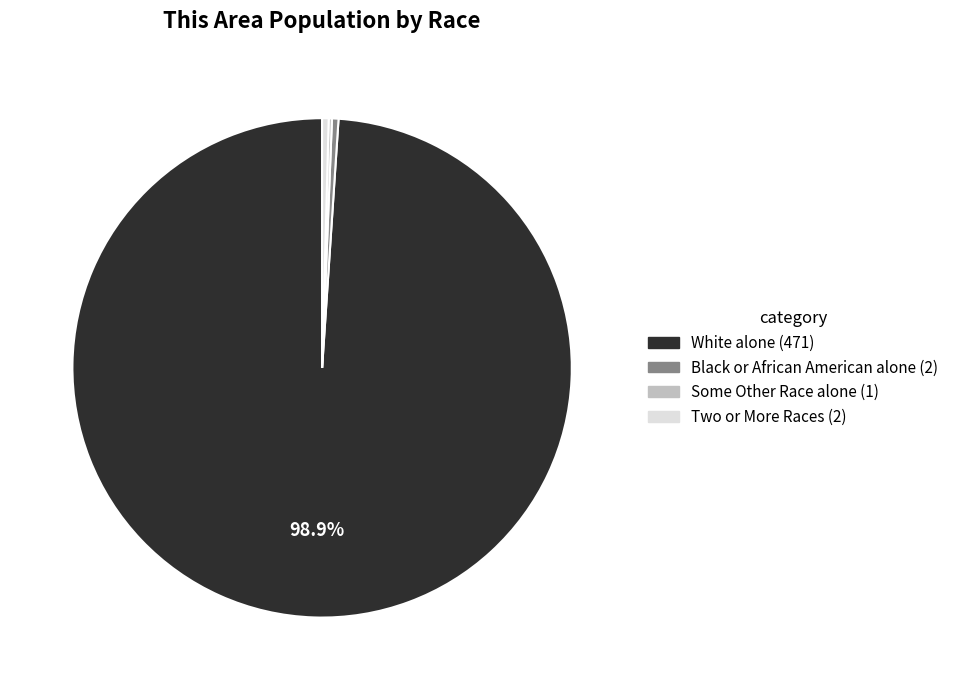

Is there a majority slice in this chart?

Yes